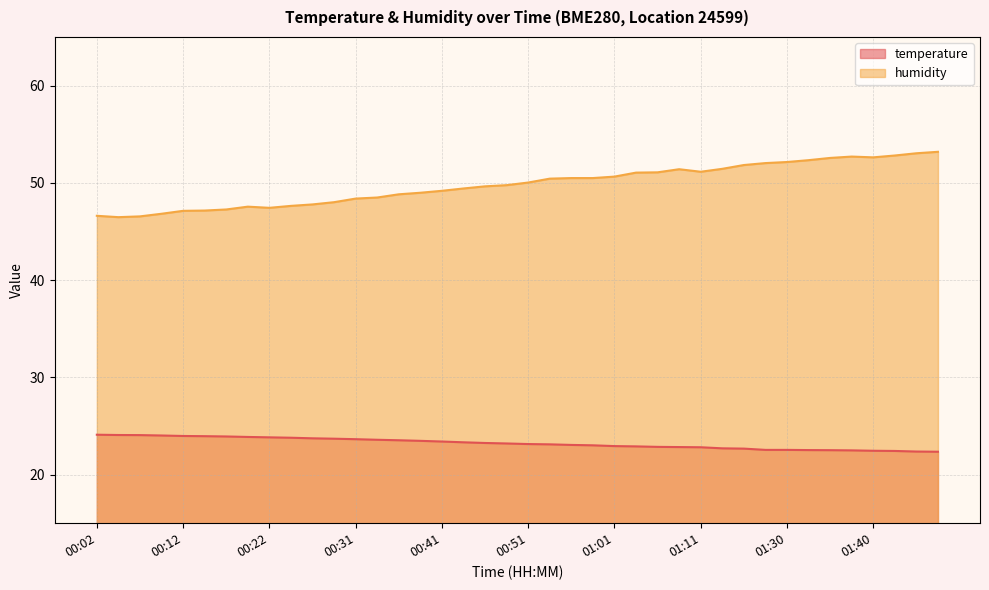

Which category has the lowest value in the temperature series?

01:47